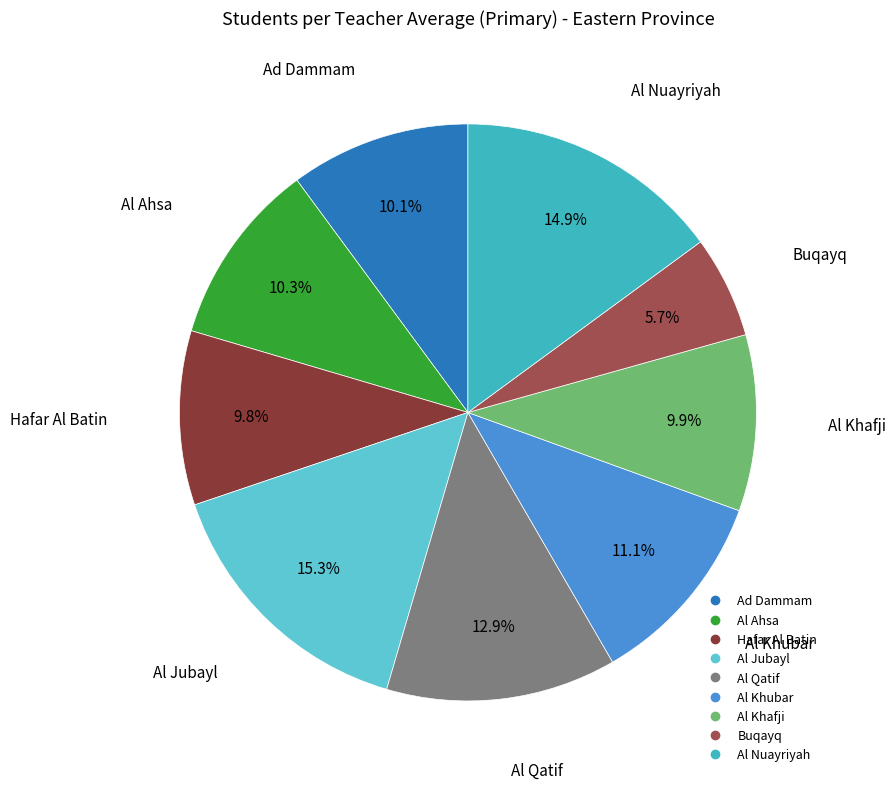

Which slice is the smallest?

Buqayq